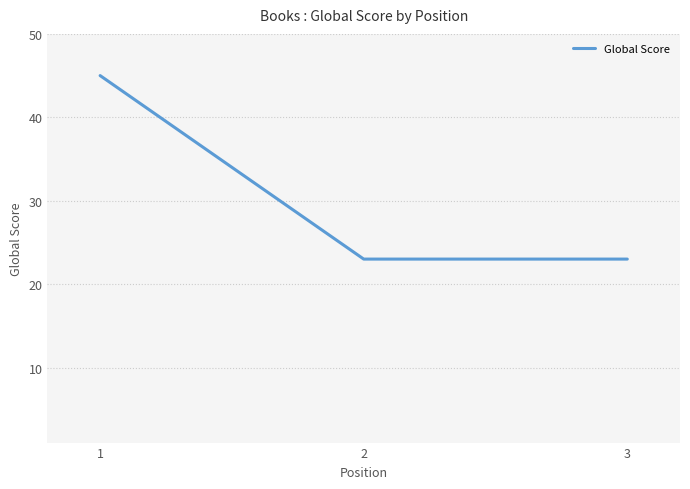

What is the average value?

30